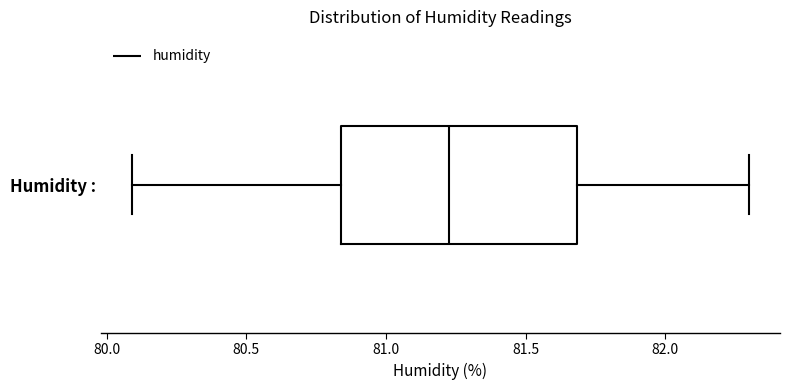

Transcribe this box plot: give where the median line is, the range the box spans, and where the two whiskers end, as read against the x-axis. The values are not printed on the chart, so give them approximately, as read against the axis.

median 81.25, box 80.85 to 81.70, whiskers 80.10 to 82.30